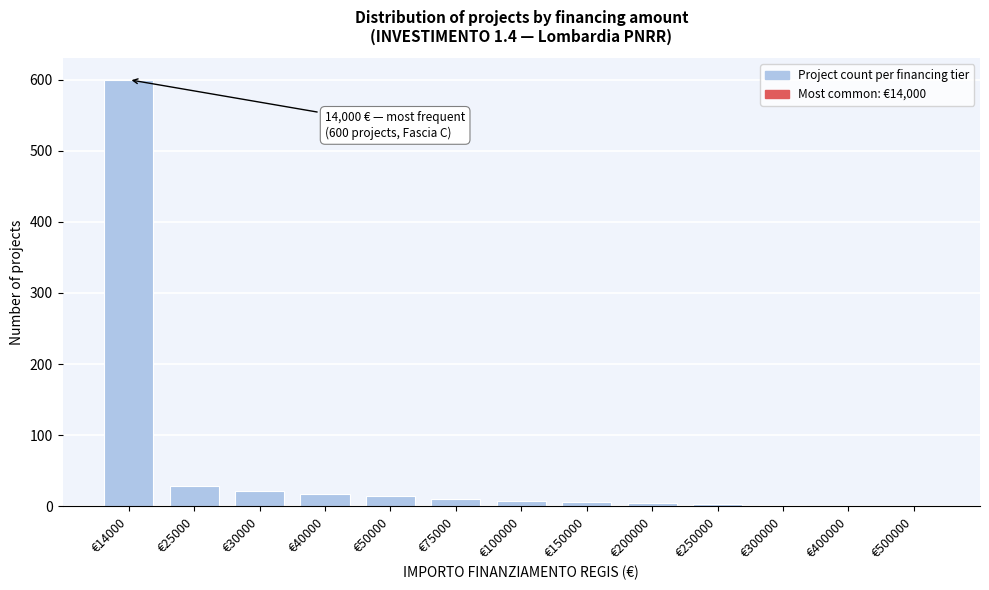

The chart shows a value of 10 at €75000. True or false?

True